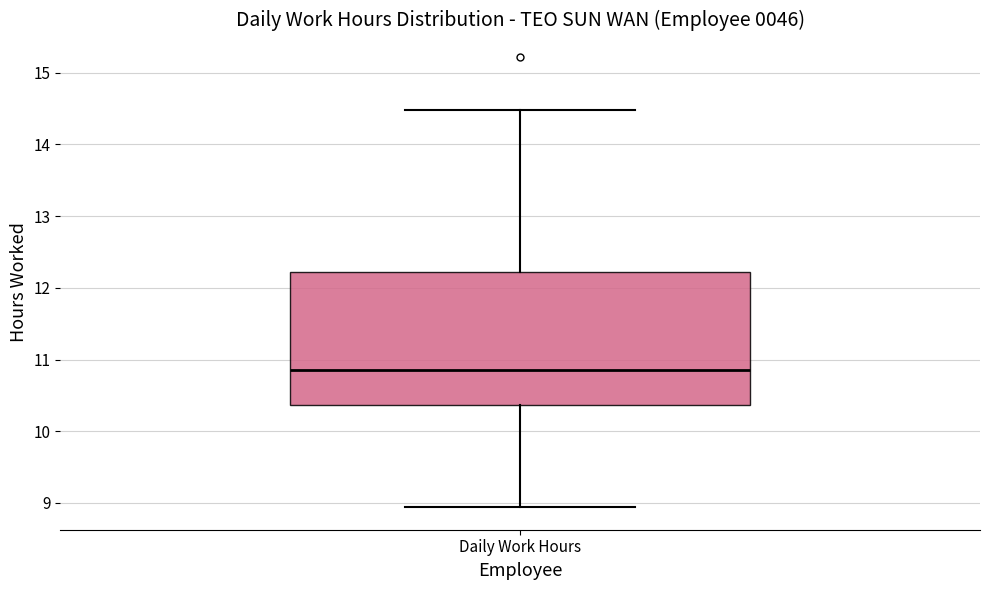

Where does the lower whisker of the box for Daily Work Hours end on the y-axis? The values are not printed on the chart, so give them approximately, as read against the axis.

8.9